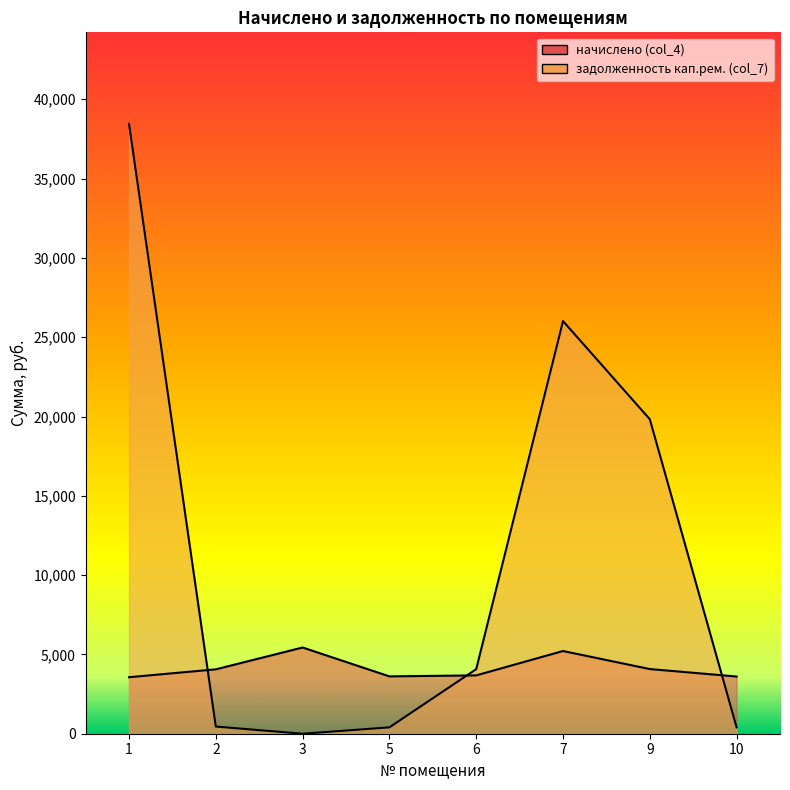

In начислено (col_4), how many points are lower than both neighbors (excluding endpoints)?

1